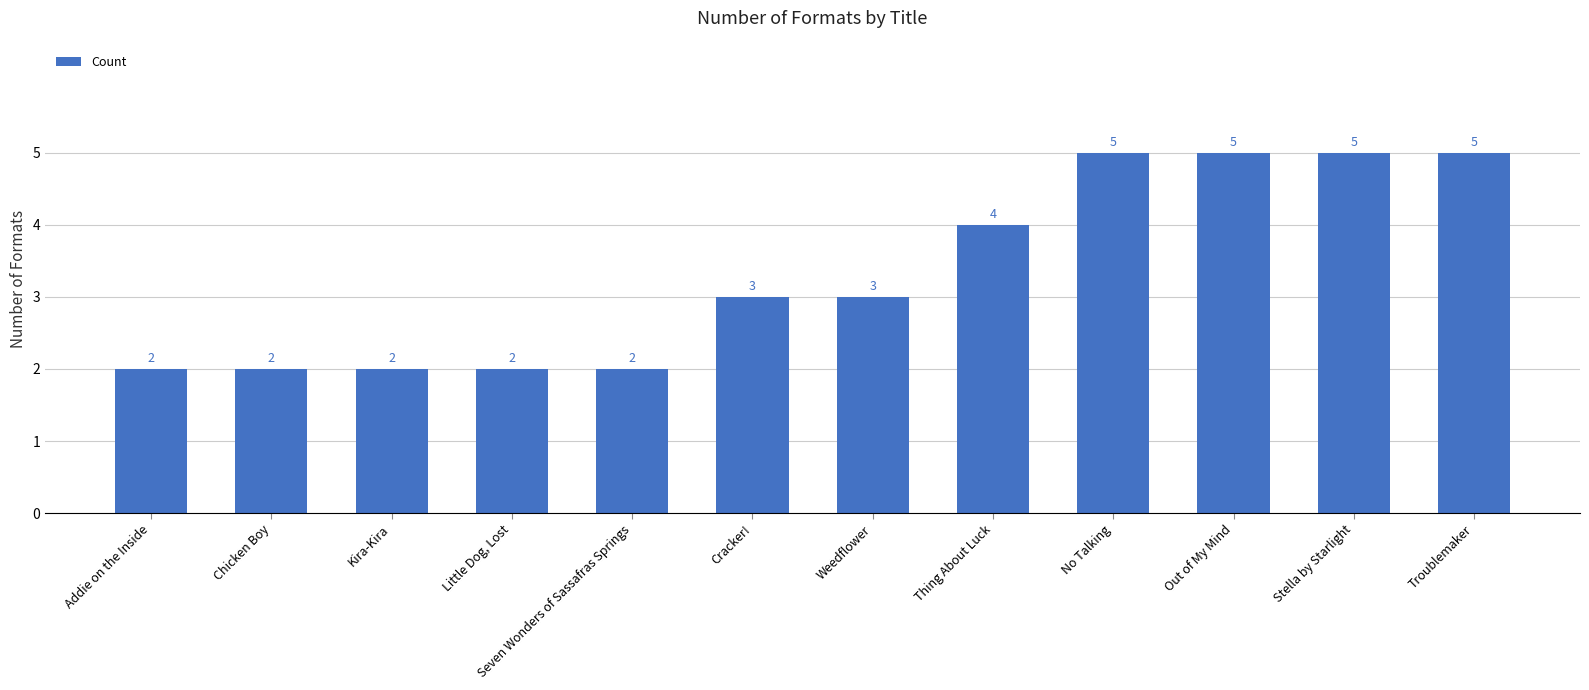

How many categories are shown in the chart?

12